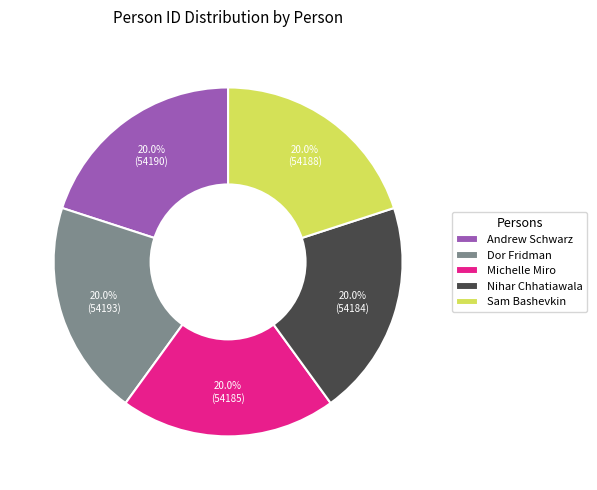

Approximately how many times larger is the value at Andrew Schwarz compared to Nihar Chhatiawala?

1.0